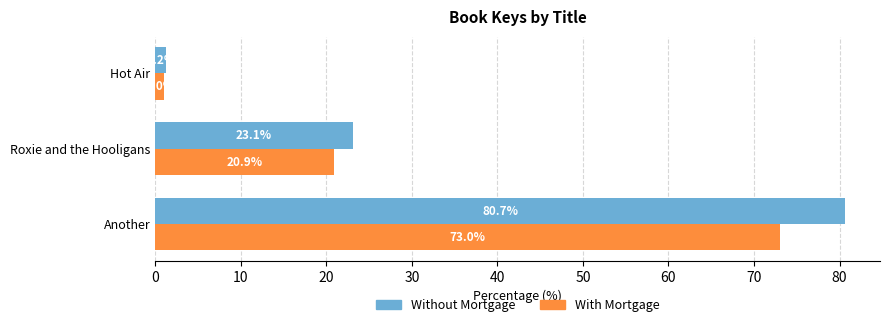

What are all the series names shown in the legend?

Without Mortgage, With Mortgage